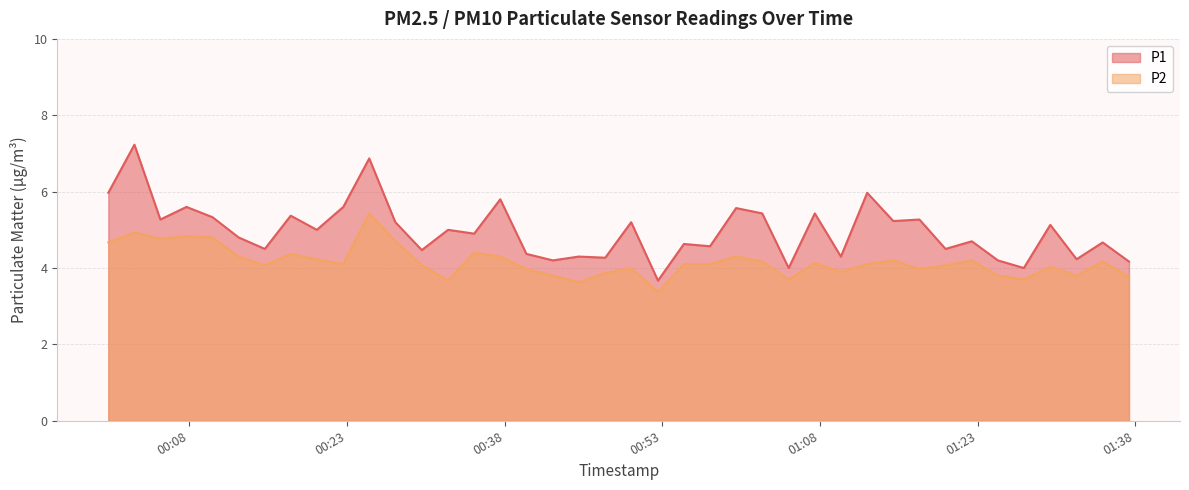

Rank the series by their average value, from highest to lowest.

P1, P2